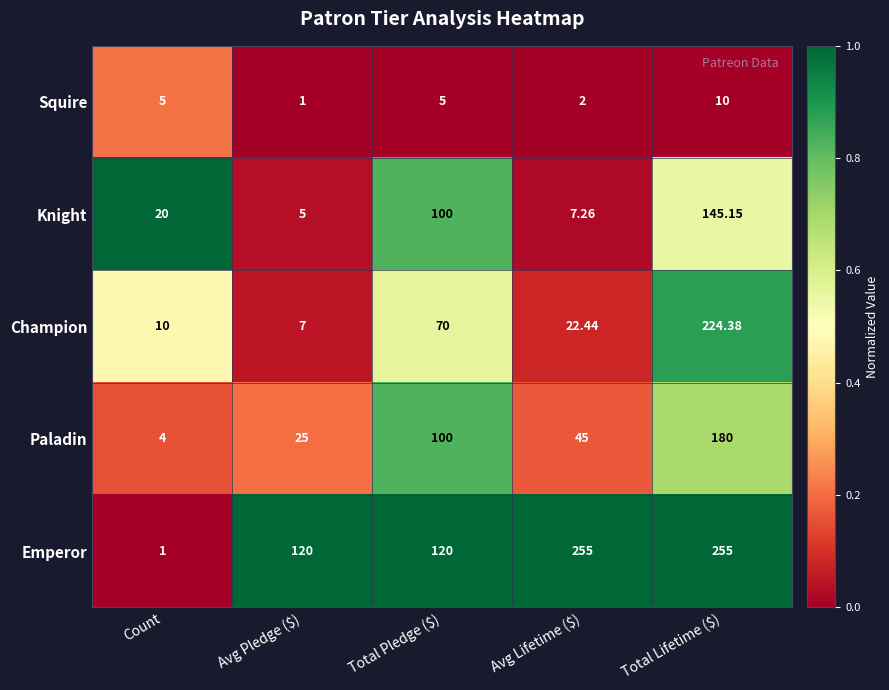

At which category is the sum across all series the highest?

Total Lifetime ($)